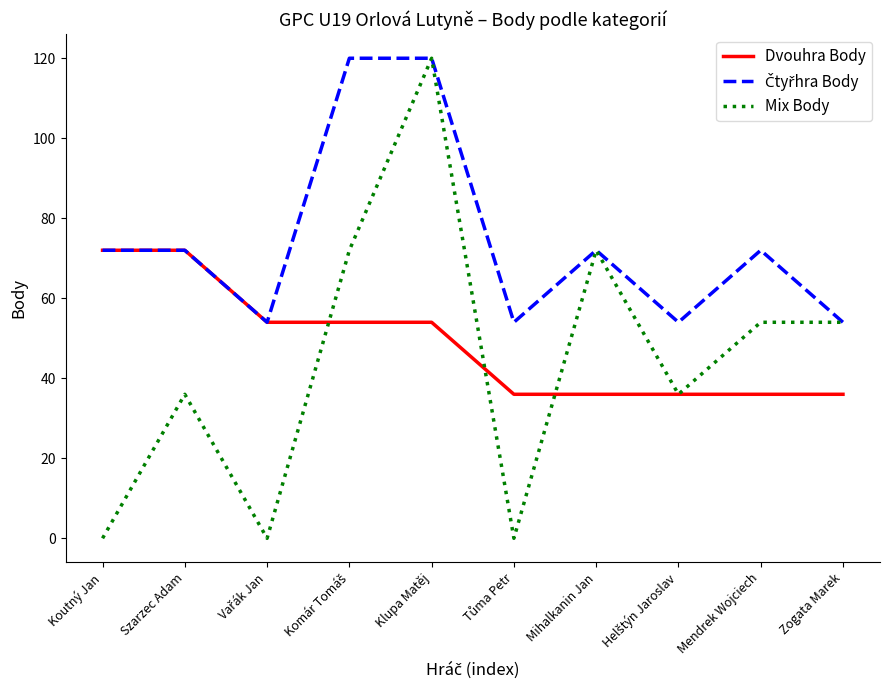

Does the chart display data point markers on the line(s)?

No